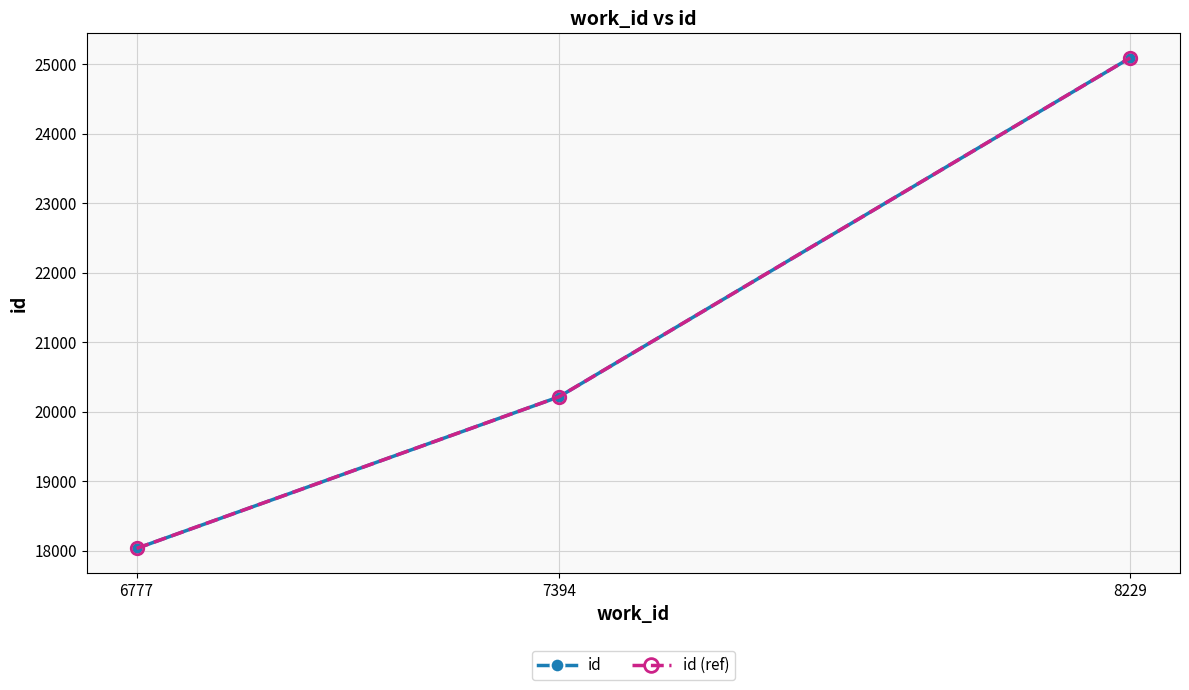

What is the value of the id point at the 1st from the left?

18034